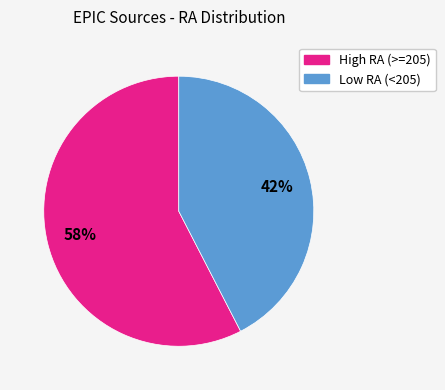

To the nearest percent, what is the average slice percentage?

50%